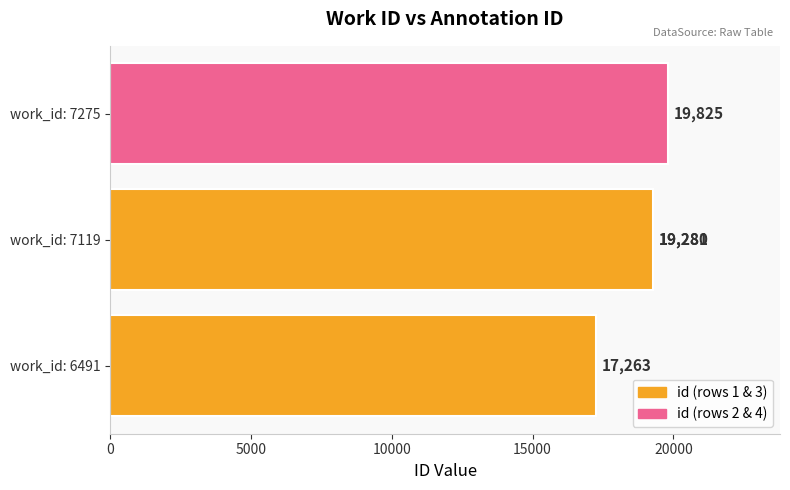

Does the chart contain any negative values?

No